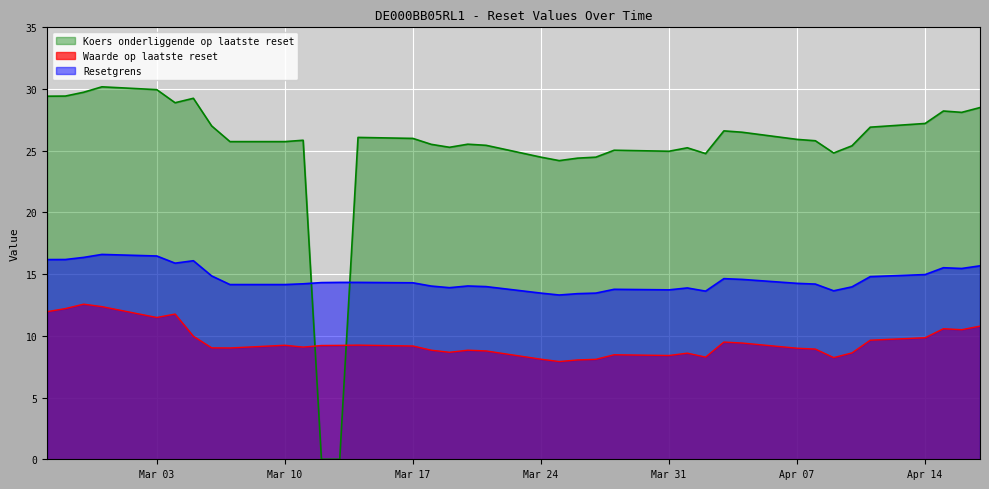

How many times do Waarde op laatste reset and Koers onderliggende op laatste reset cross each other?

2